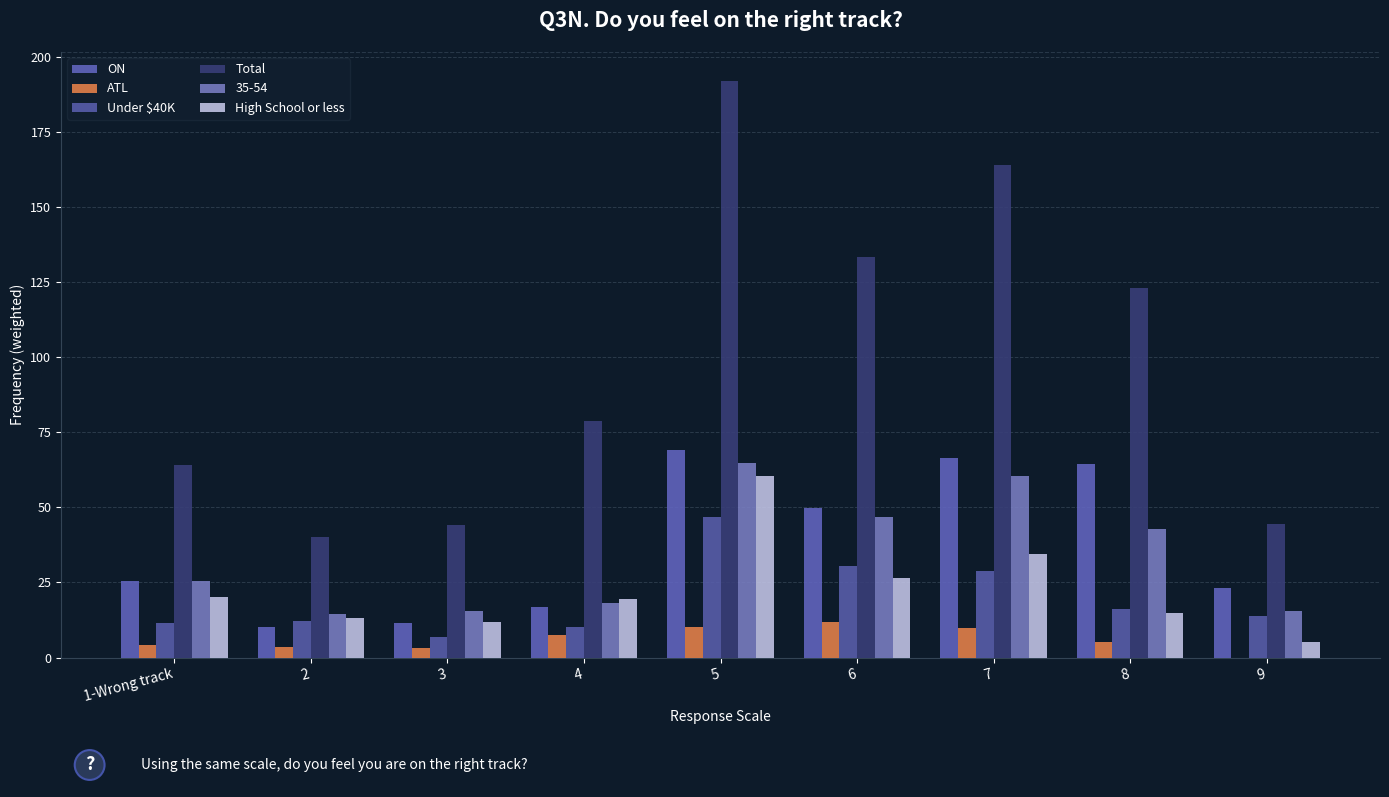

True or false: Under $40K has a value of 11.6 at 1-Wrong track.

True